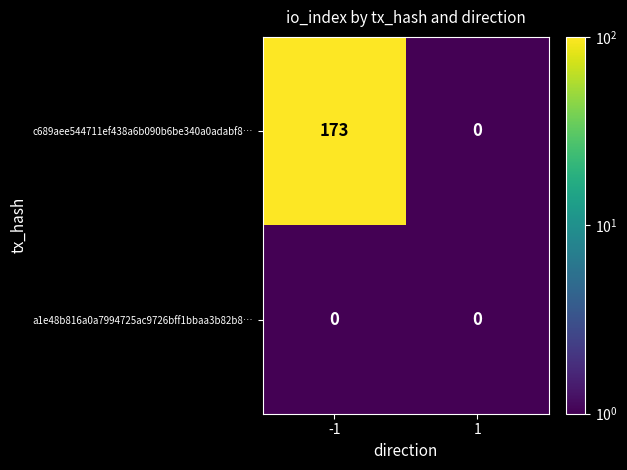

What is the minimum value shown in the chart?

0